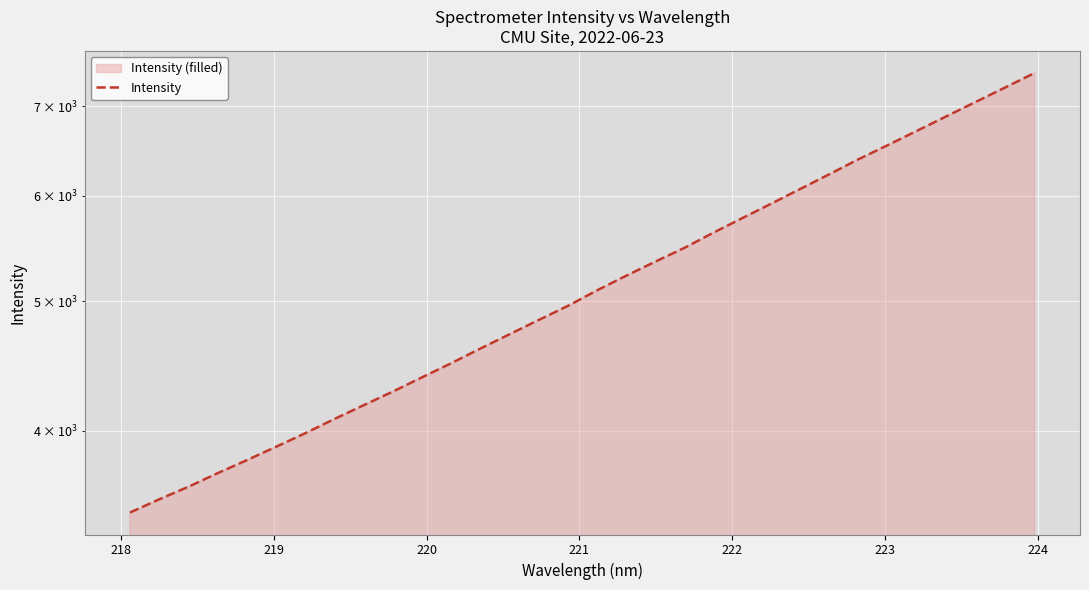

Reading right to left, transcribe all the data shown in this chart.

7414.1	7232.7	7056.7	6885.0	6716.2	6552.5	6395.5	6232.9	6075.9	5922.9	5775.9	5631.6	5484.9	5355.9	5226.9	5096.8	4961.8	4842.7	4724.8	4609.6	4494.4	4386.1	4279.8	4180.2	4082.1	3983.1	3890.9	3802.1	3718.0	3631.7	3553.8	3474.0